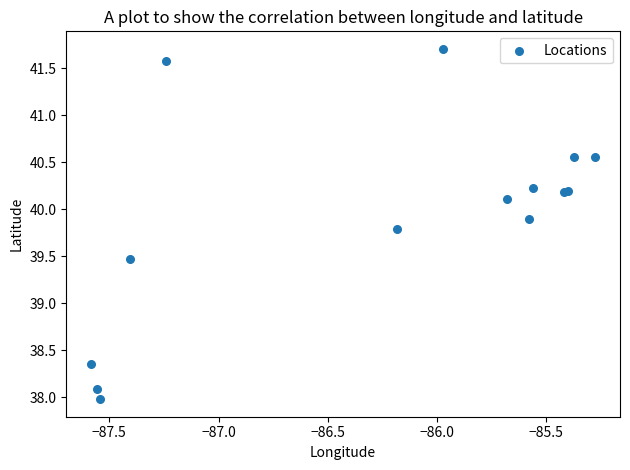

What Y value in the scatter plot is closest to 39?

39.5